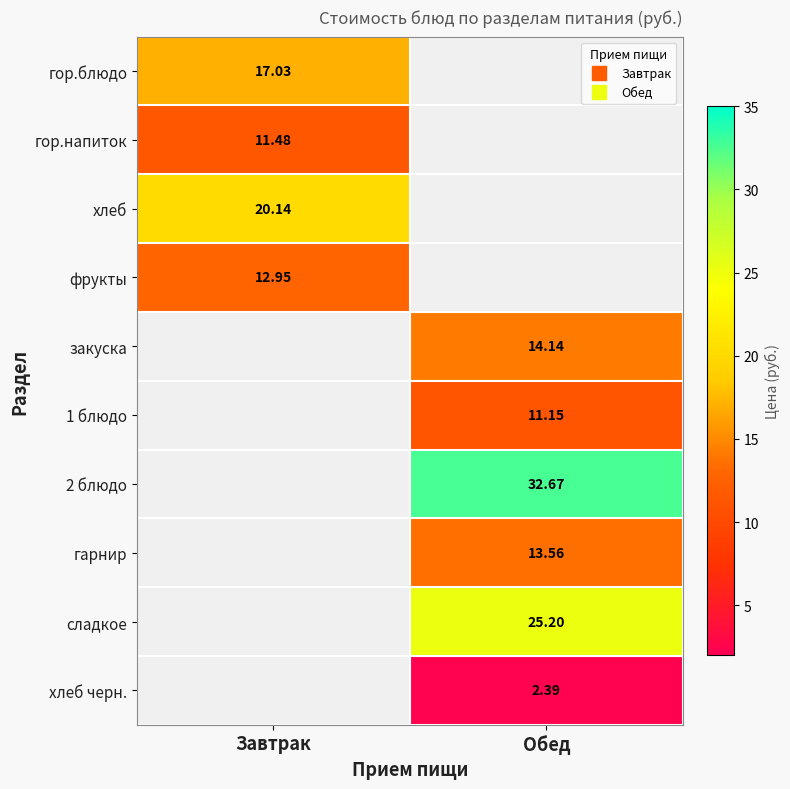

What is the approximate value of закуска at Обед?

14.1